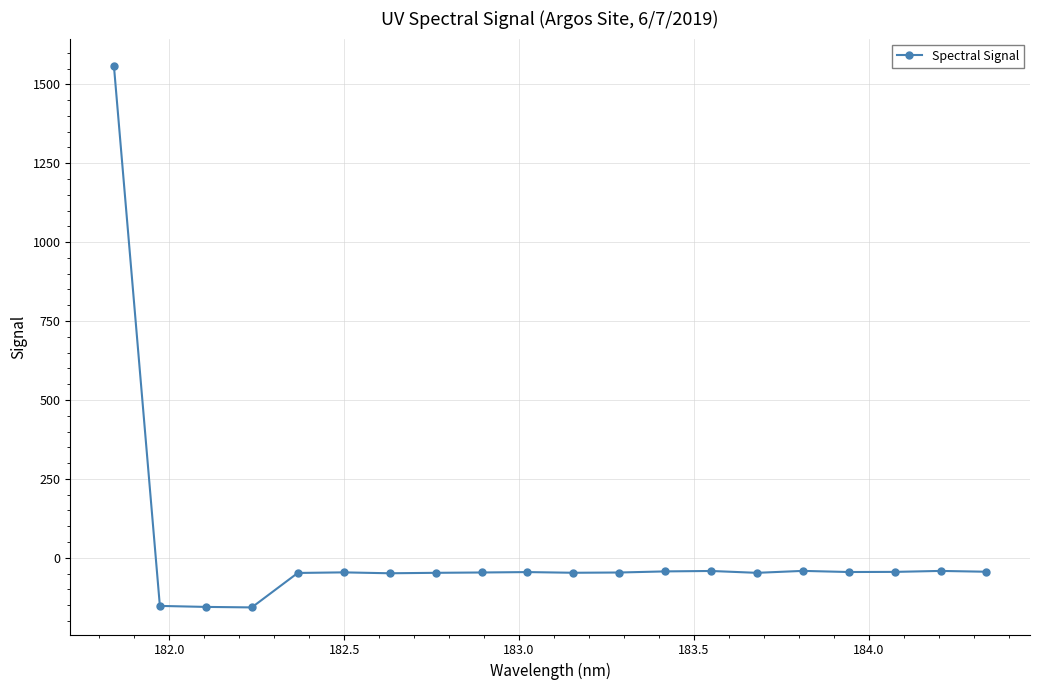

True or false: there are more than 0 points higher than both neighbors.

True